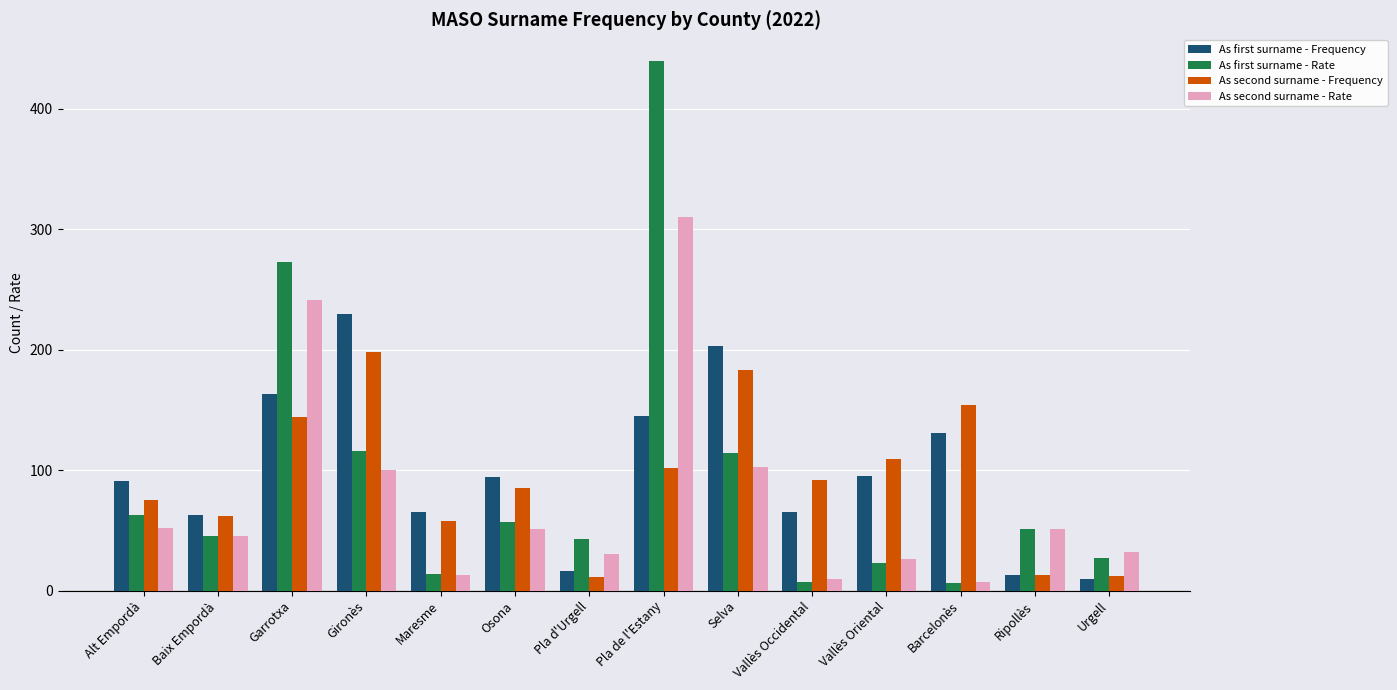

How many bars are there in total?

56